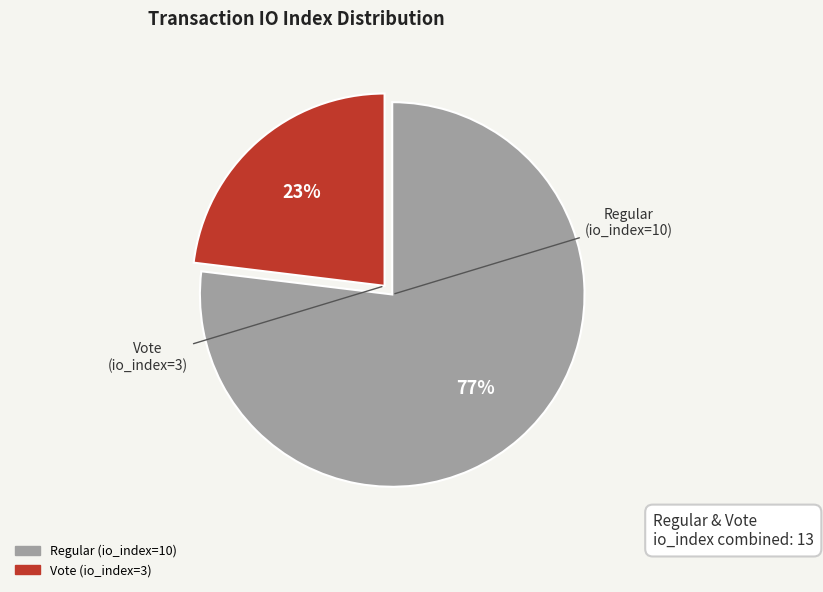

Is it true that Vote (io_index=3) is 31% of the pie?

False